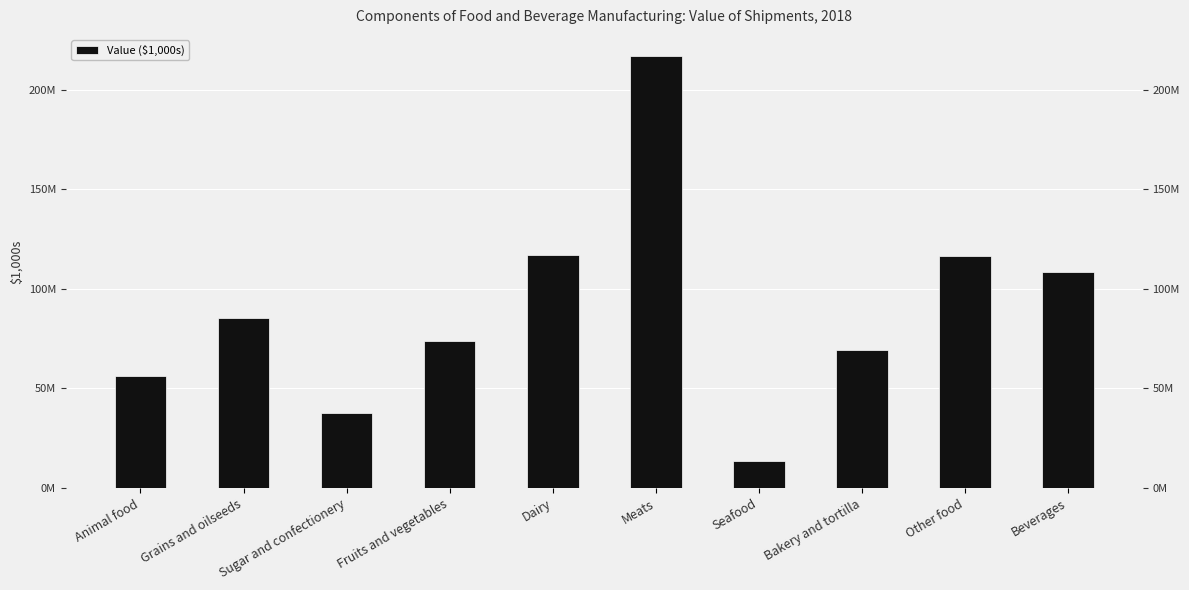

What is the label of the 4th bar from the left?

Fruits and vegetables